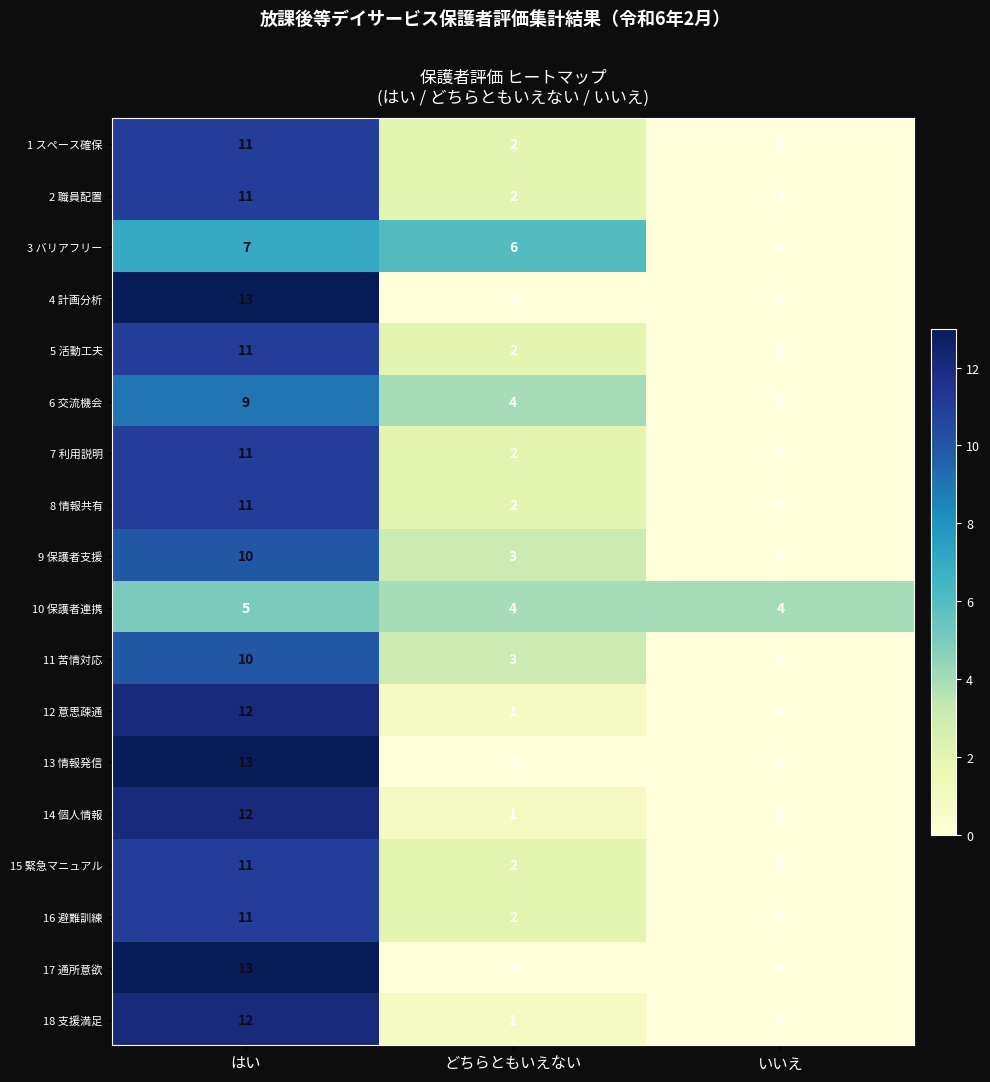

The value of 1 スペース確保 at いいえ is 0. True or false?

True